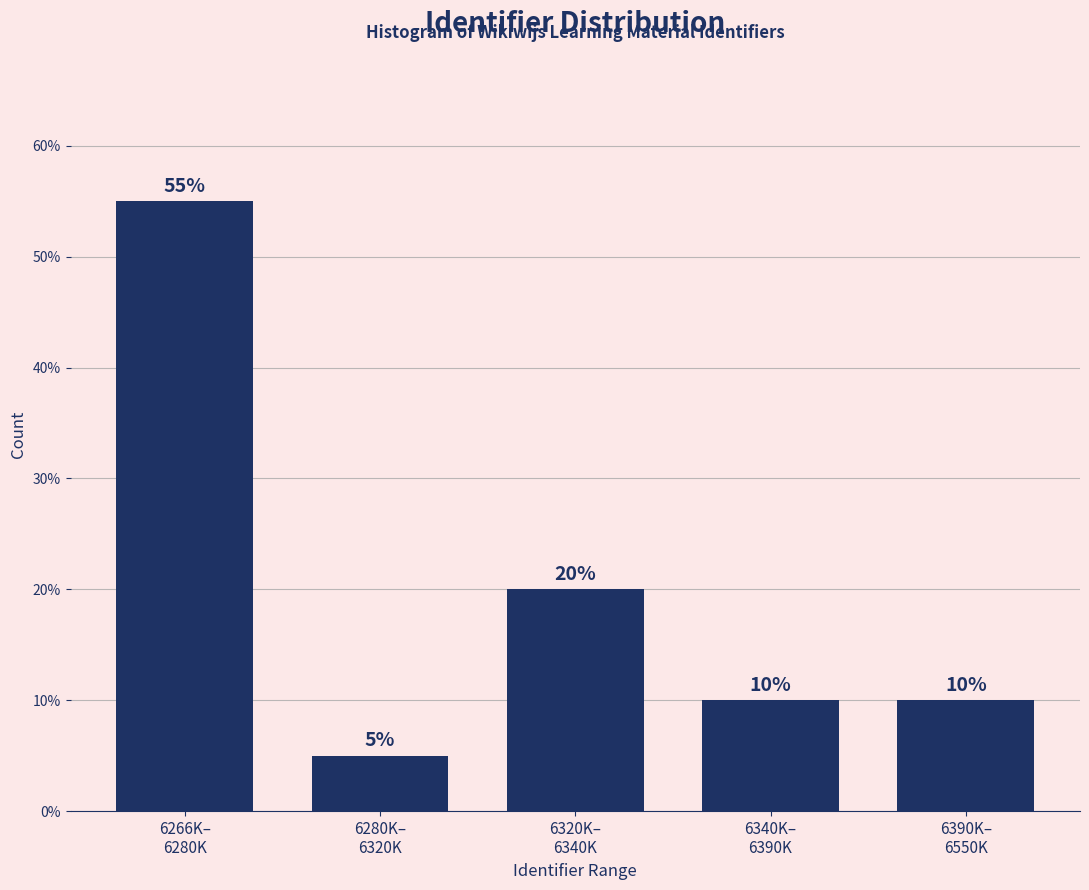

Reading left to right, transcribe all the data shown in this chart.

55.0	5.0	20.0	10.0	10.0